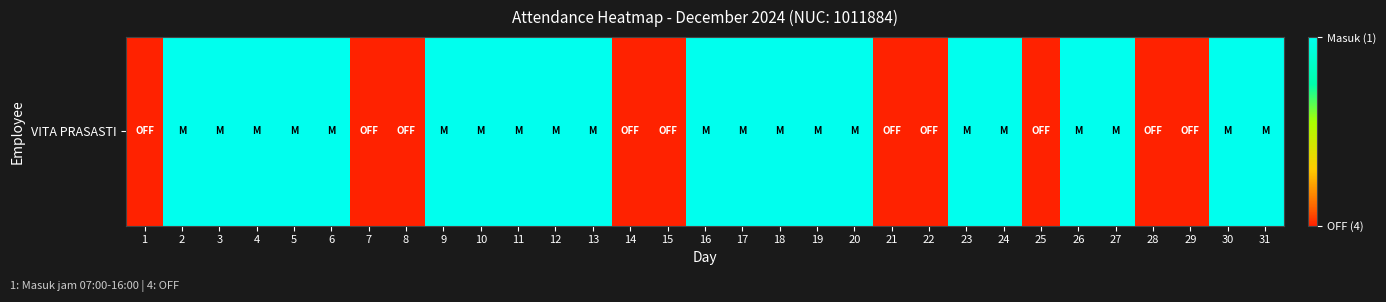

Reading left to right, what are all the values shown in this chart?

1=1	2=4	3=4	4=4	5=4	6=4	7=1	8=1	9=4	10=4	11=4	12=4	13=4	14=1	15=1	16=4	17=4	18=4	19=4	20=4	21=1	22=1	23=4	24=4	25=1	26=4	27=4	28=1	29=1	30=4	31=4